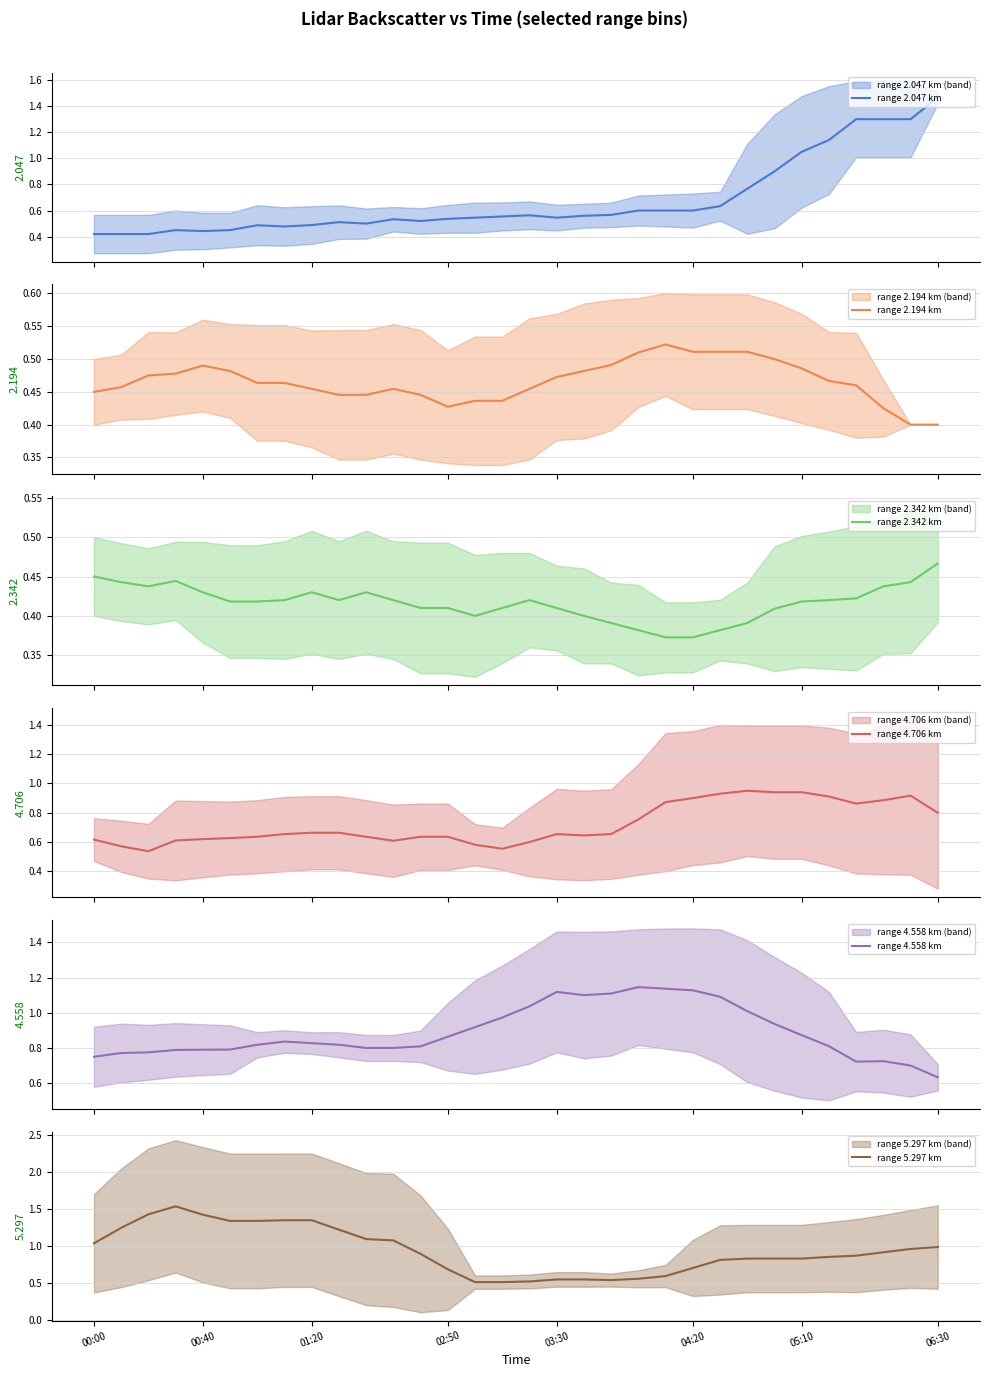

Is it true that range 5.297 km equals 0.4 at 04:20?

False